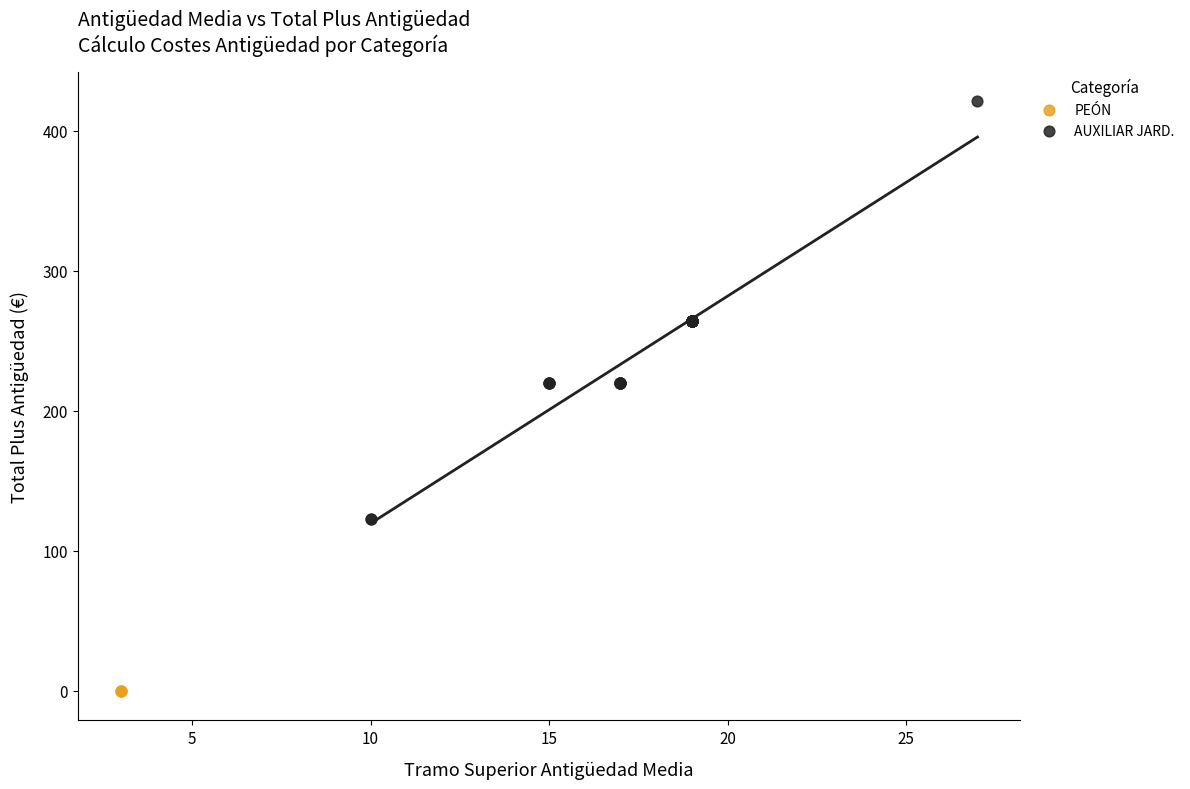

Which series contains the lowest Y value?

PEÓN